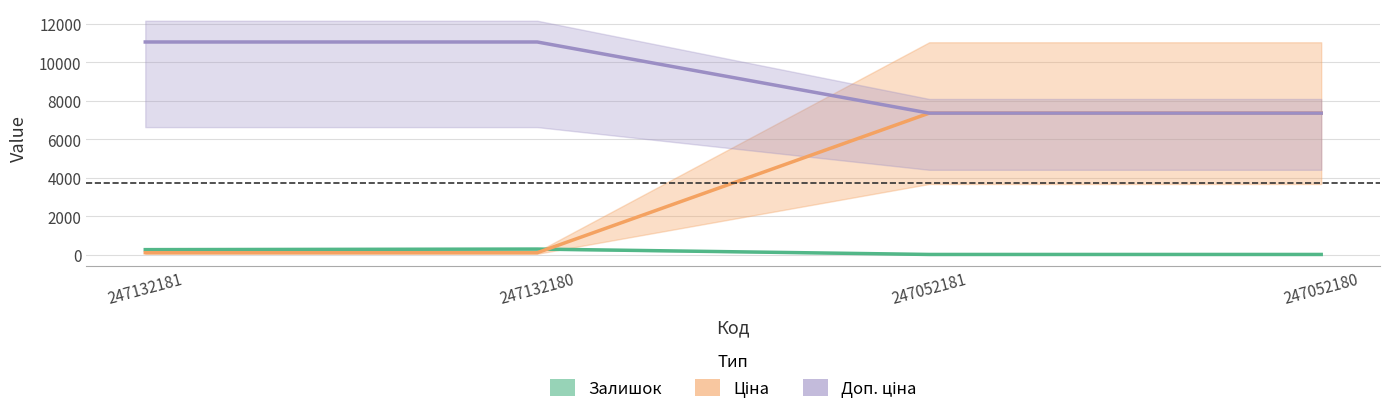

Is this an area chart (filled region under the line)?

No